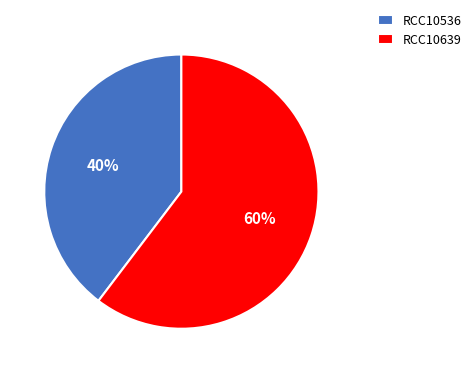

To the nearest percent, what is the combined percentage of RCC10536 and RCC10639?

100%